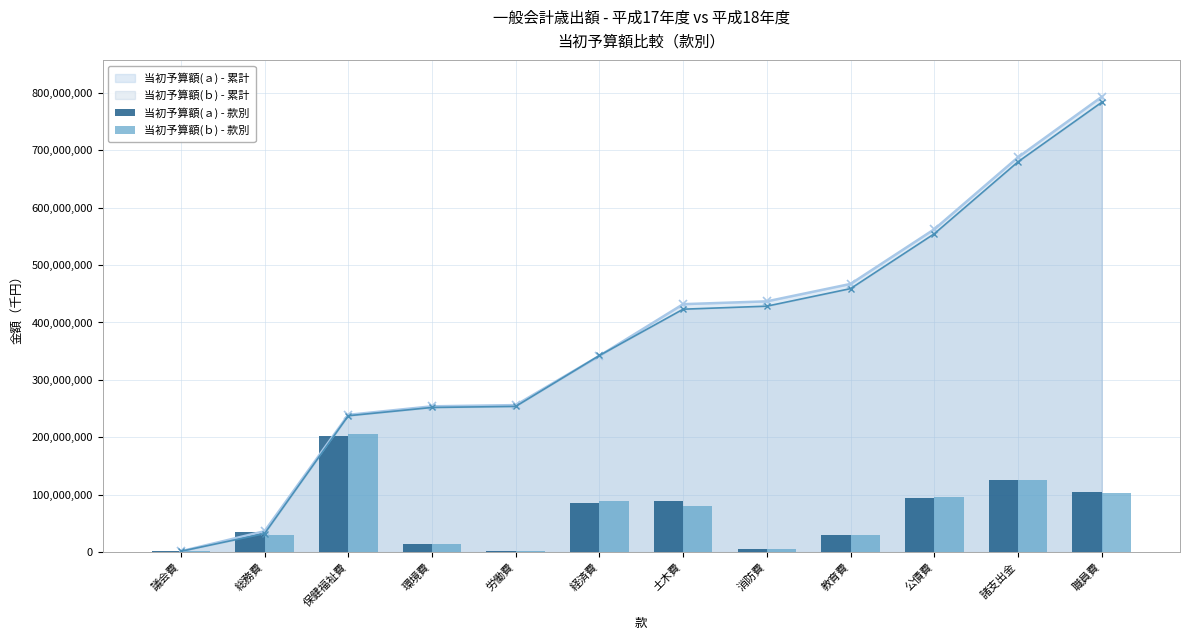

Reading left to right, list all the values displayed in this chart.

当初予算額(ａ) - 款別: 議会費=1581862	総務費=34946511	保健福祉費=202642867	環境費=14836126	労働費=2131040	経済費=85880855	土木費=89900551	消防費=4907019	教育費=30338997	公債費=95204000	諸支出金=125335172	職員費=105295000
当初予算額(ｂ) - 款別: 議会費=1549102	総務費=30773380	保健福祉費=205256975	環境費=14409324	労働費=1866960	経済費=88652869	土木費=80641292	消防費=5278505	教育費=30575285	公債費=95487000	諸支出金=125344308	職員費=103665000